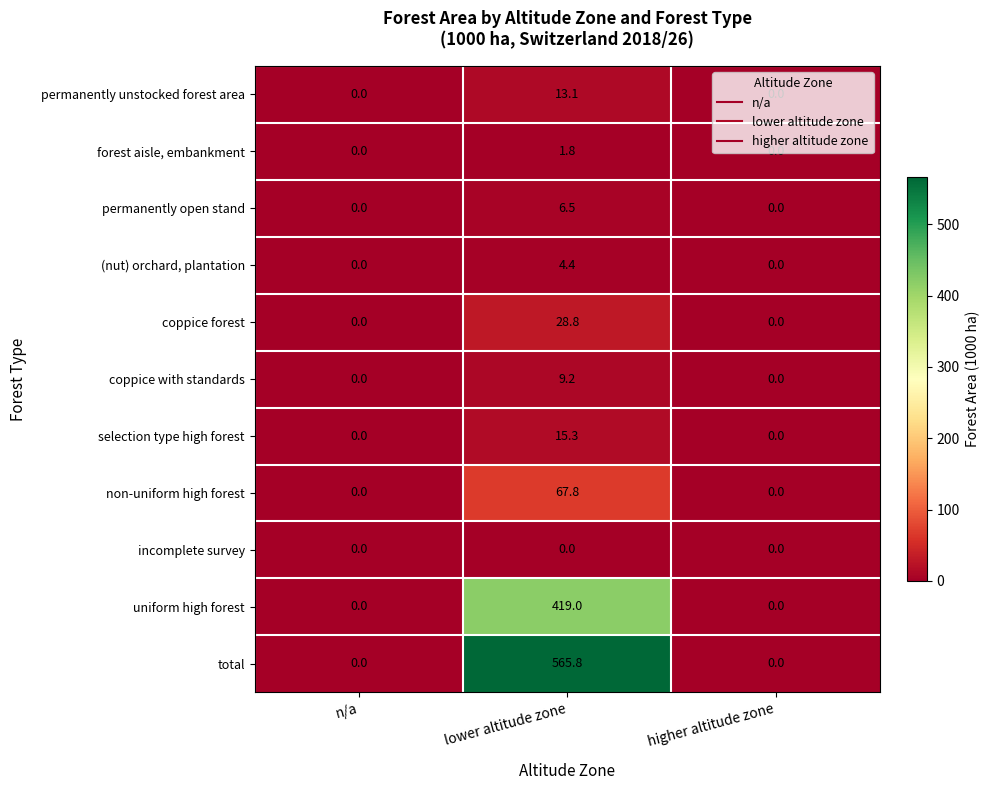

The value of coppice with standards at higher altitude zone is 5.4. True or false?

False